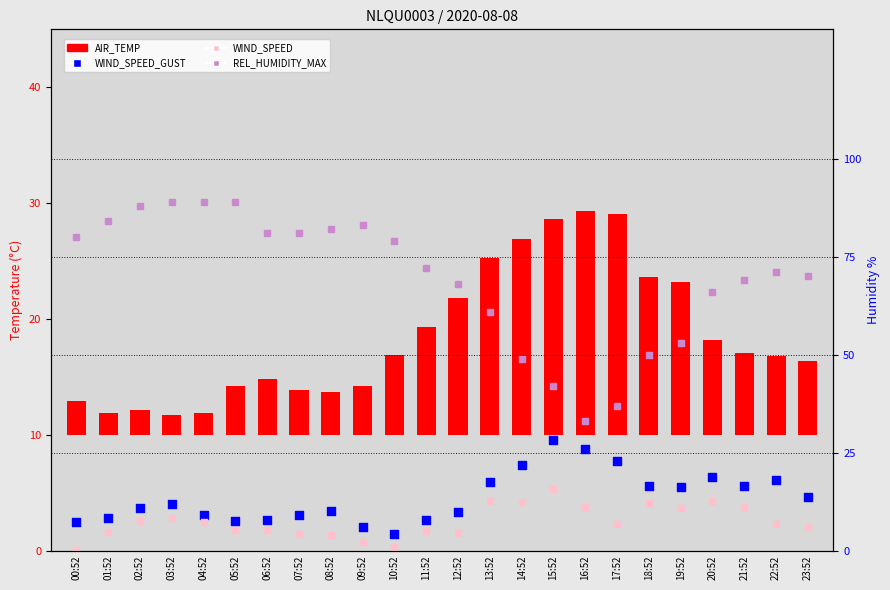

What is the total value across all series at 14:52?

77.5